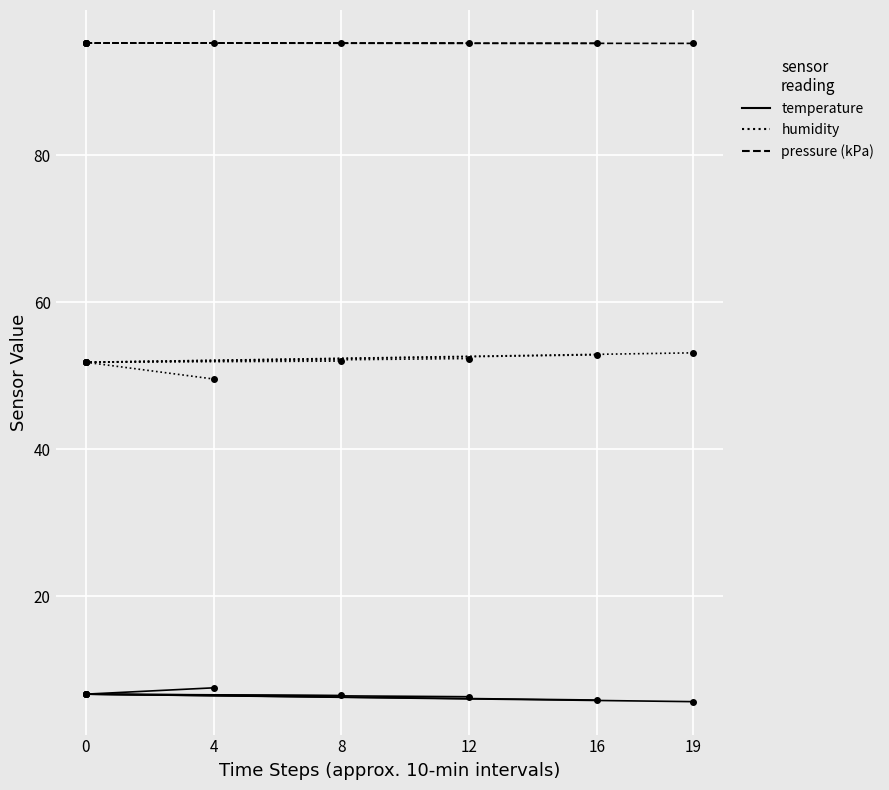

What is the total value across all series at 4?

152.4